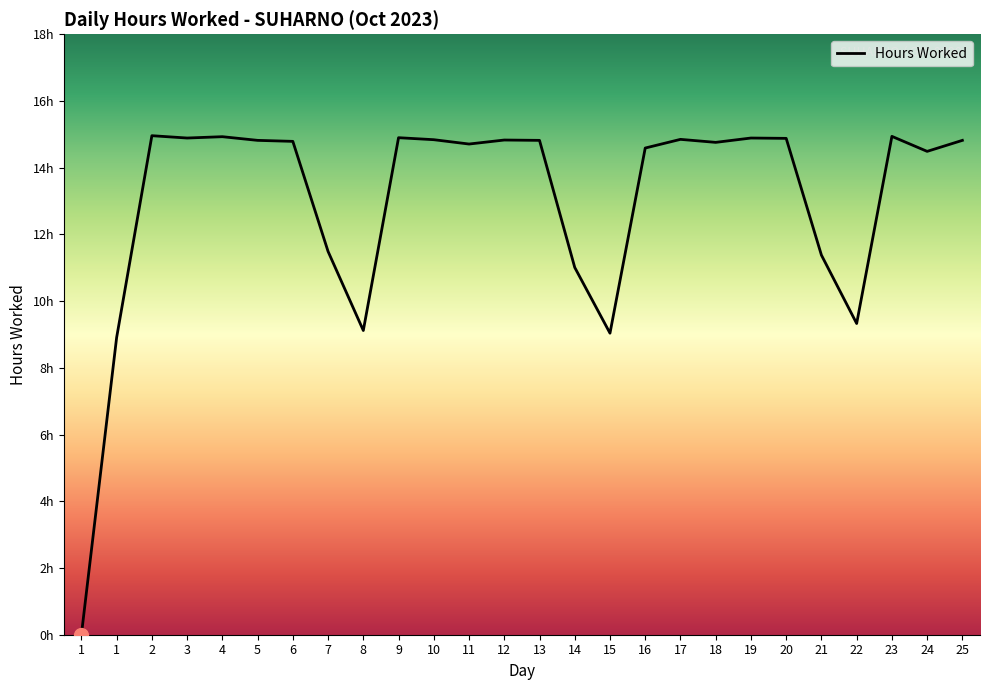

List the labels in order of value, largest first.

2, 23, 4, 9, 3, 19, 20, 17, 10, 12, 5, 13, 25, 6, 18, 11, 16, 24, 7, 21, 14, 22, 8, 15, 1, 1